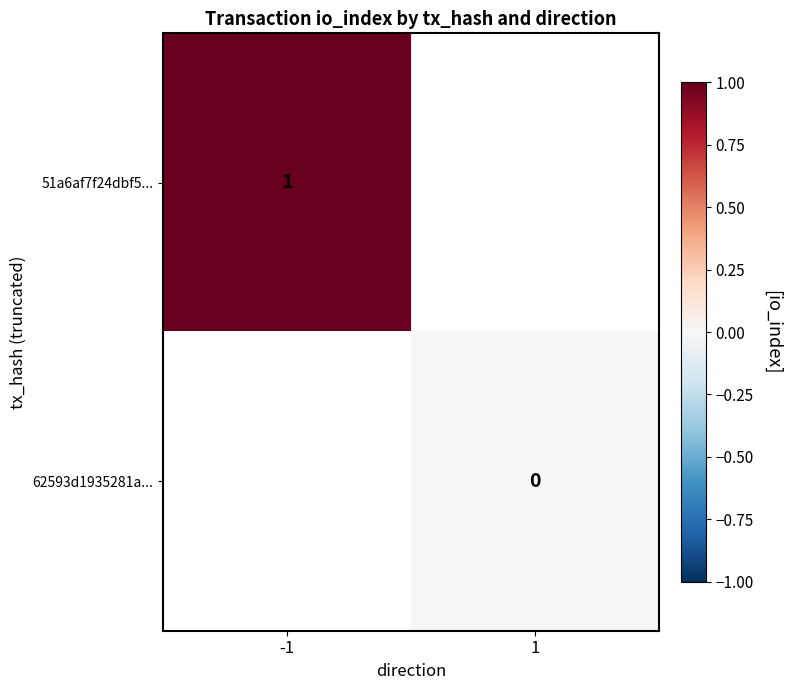

Is the value of 51a6af7f24dbf5... at -1 greater than the value of 62593d1935281a... at 1?

Yes